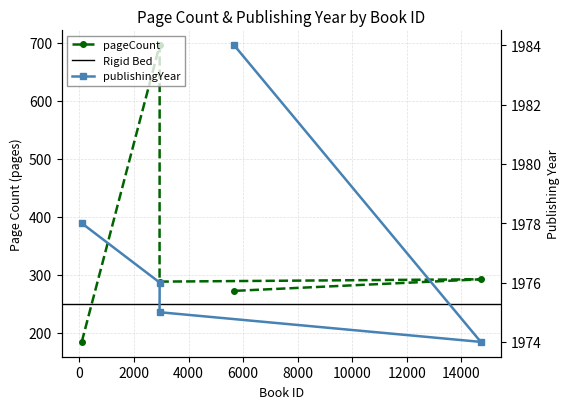

What is the minimum value for publishingYear?

1974